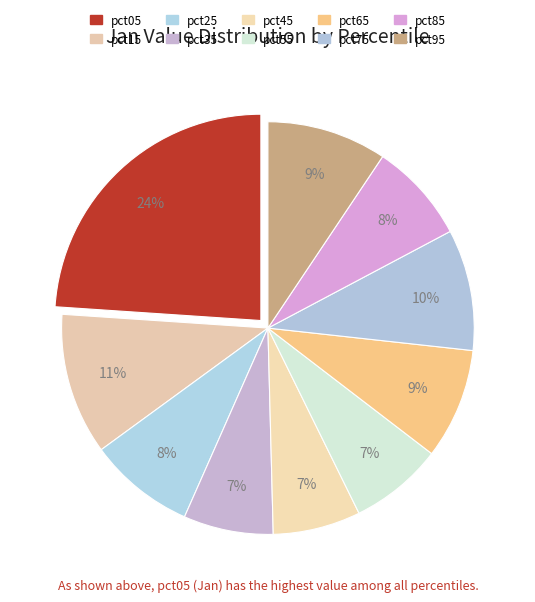

Is it true that pct75 is 1% of the pie?

False